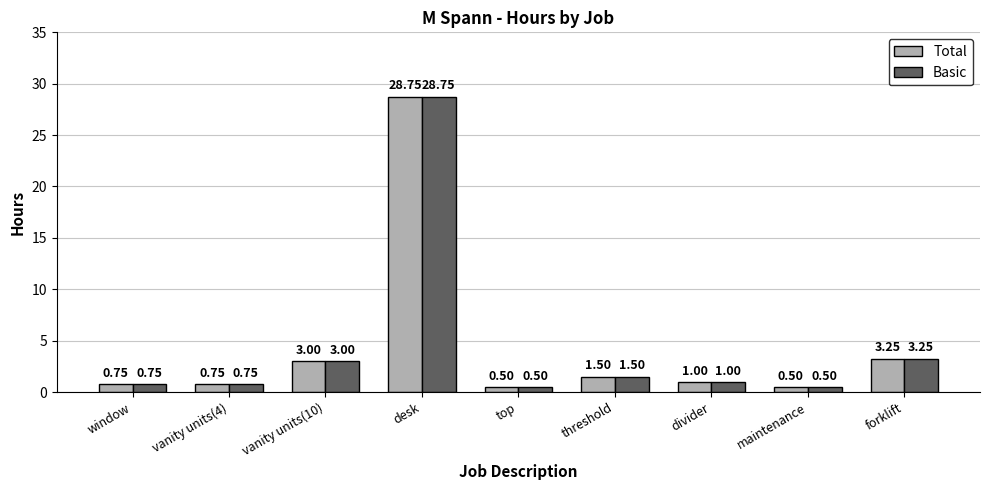

Where is Total nearest to the value 14?

forklift